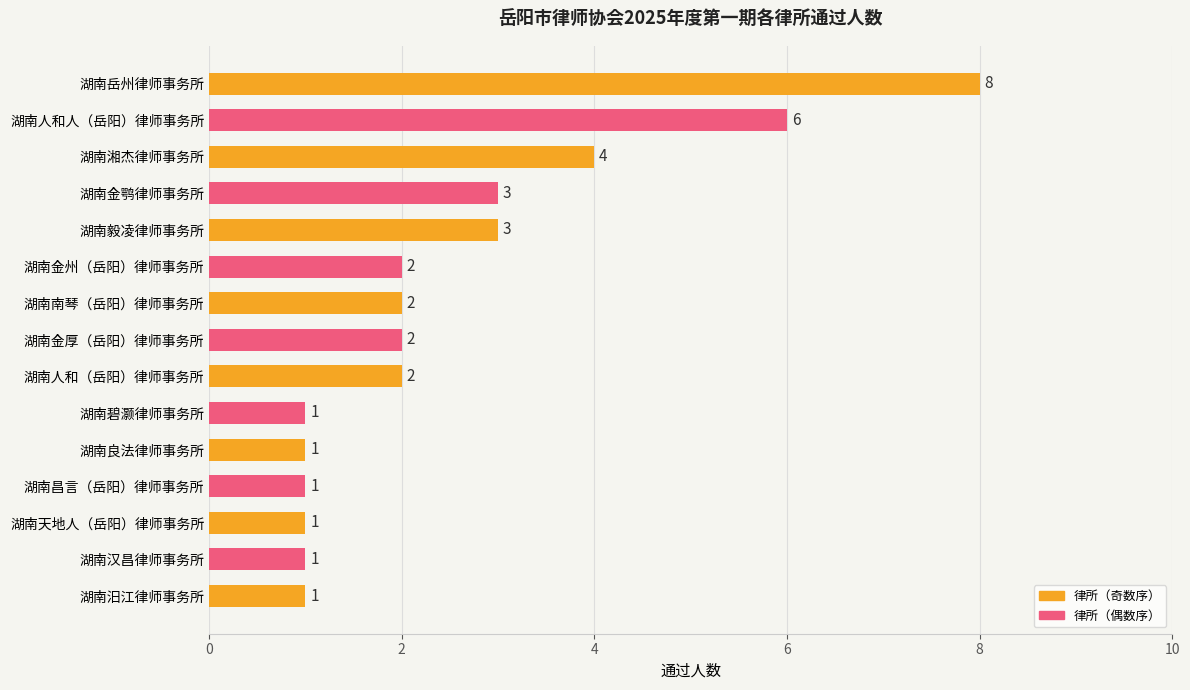

What is the average value?

3